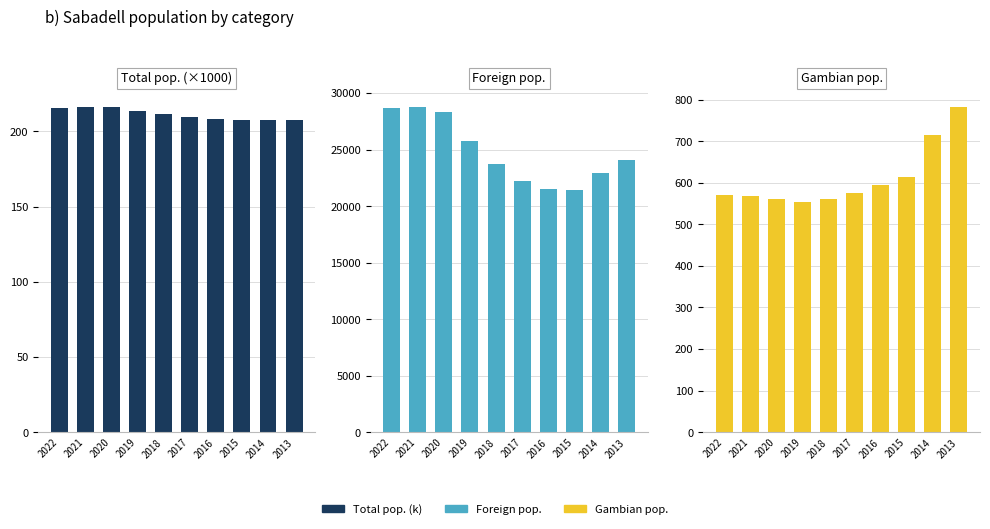

What are all the series names shown in the legend?

Total pop. (k), Foreign pop., Gambian pop.